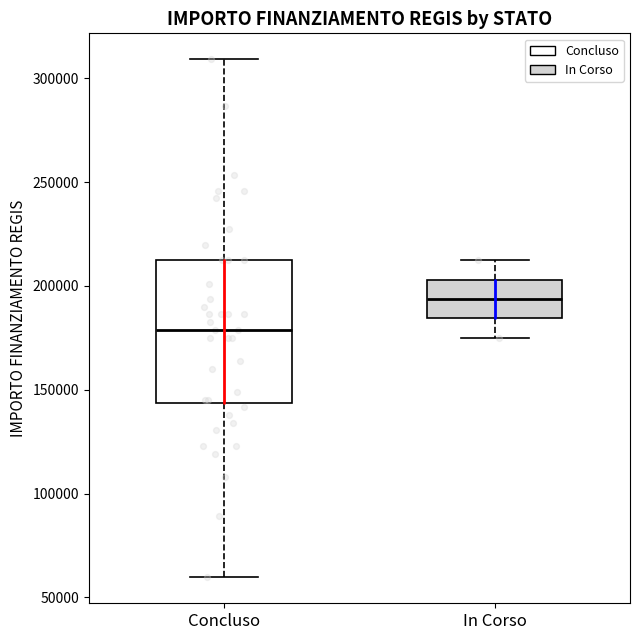

Which box is the tallest, from its lower edge to its upper edge?

Concluso